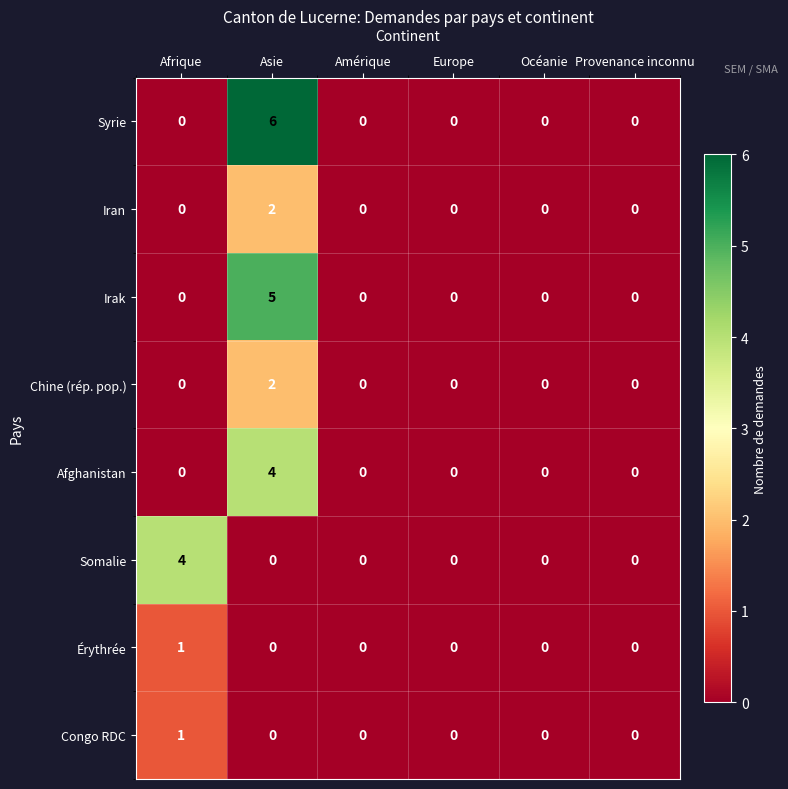

What is the sum of all Irak values?

5